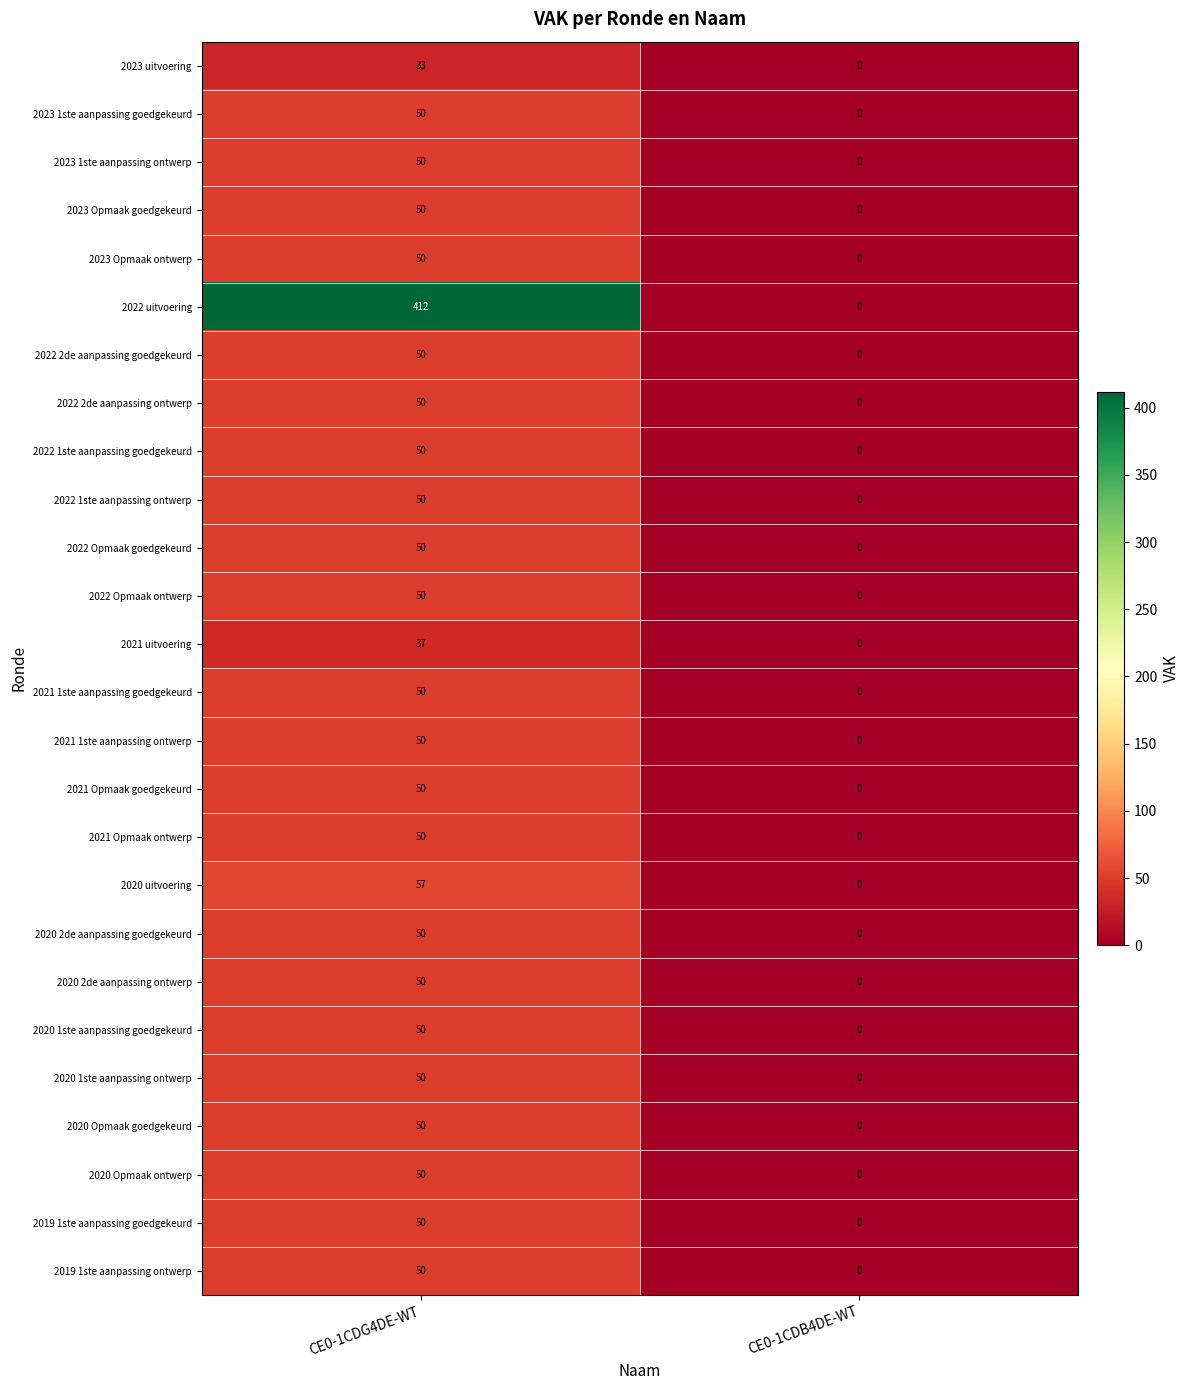

At which label does 2020 Opmaak goedgekeurd reach its peak?

CE0-1CDG4DE-WT